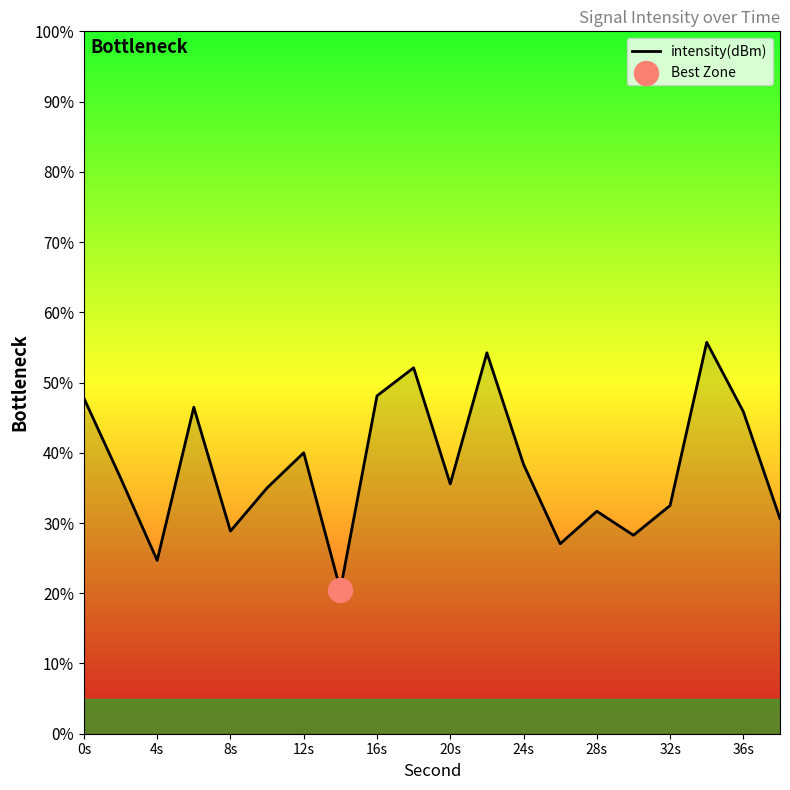

What is the greatest value displayed?

55.7